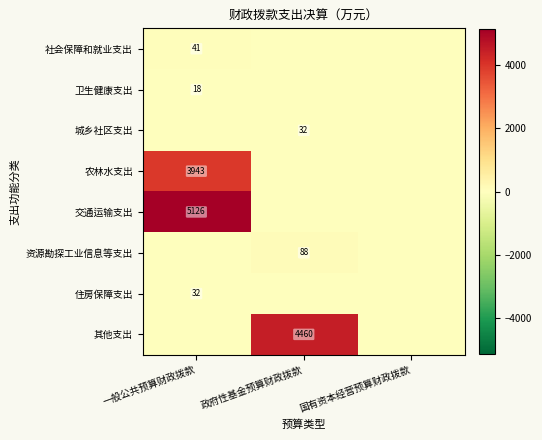

Is the value of 城乡社区支出 at 政府性基金预算财政拨款 greater than the value of 资源勘探工业信息等支出 at 政府性基金预算财政拨款?

No